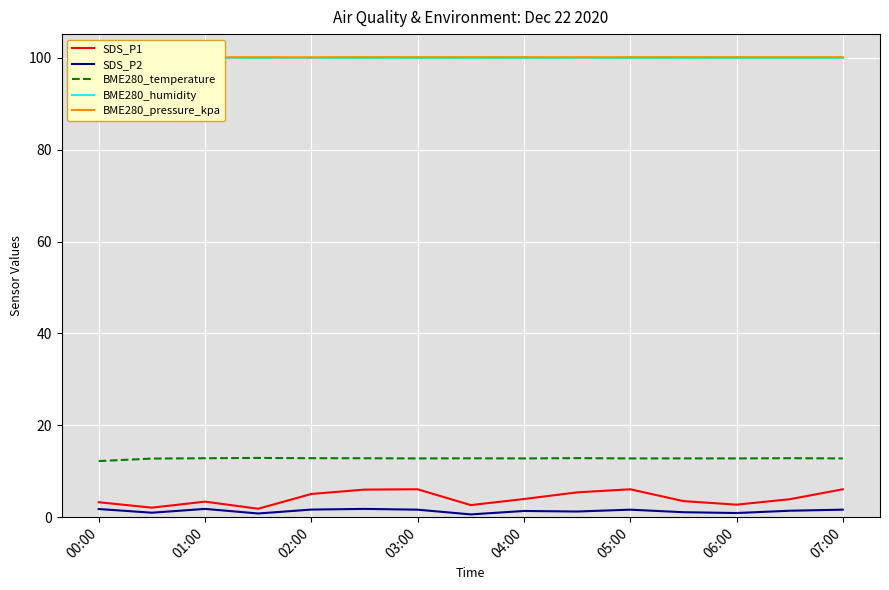

Is the value of BME280_temperature at 01:00 greater than the value of SDS_P2 at 07:00?

Yes